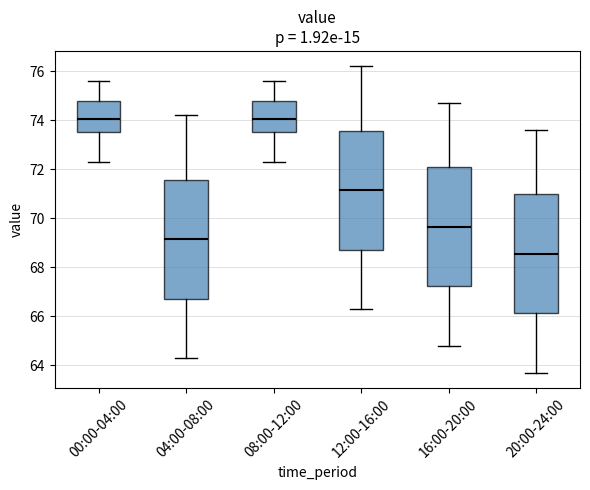

Reading left to right, transcribe this box plot: for each box, give where its median line is, the range the box spans, and where its two whiskers end, as read against the y-axis. The values are not printed on the chart, so give them approximately, as read against the axis.

00:00-04:00: median 74.0, box 73.6 to 74.8, whiskers 72.4 to 75.6
04:00-08:00: median 69.2, box 66.8 to 71.6, whiskers 64.4 to 74.2
08:00-12:00: median 74.0, box 73.6 to 74.8, whiskers 72.4 to 75.6
12:00-16:00: median 71.2, box 68.8 to 73.6, whiskers 66.4 to 76.2
16:00-20:00: median 69.6, box 67.2 to 72.0, whiskers 64.8 to 74.8
20:00-24:00: median 68.6, box 66.2 to 71.0, whiskers 63.8 to 73.6